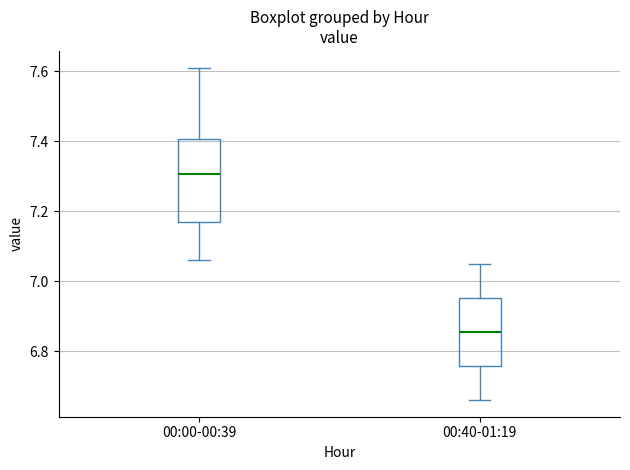

Which box has the lowest median line?

00:40-01:19